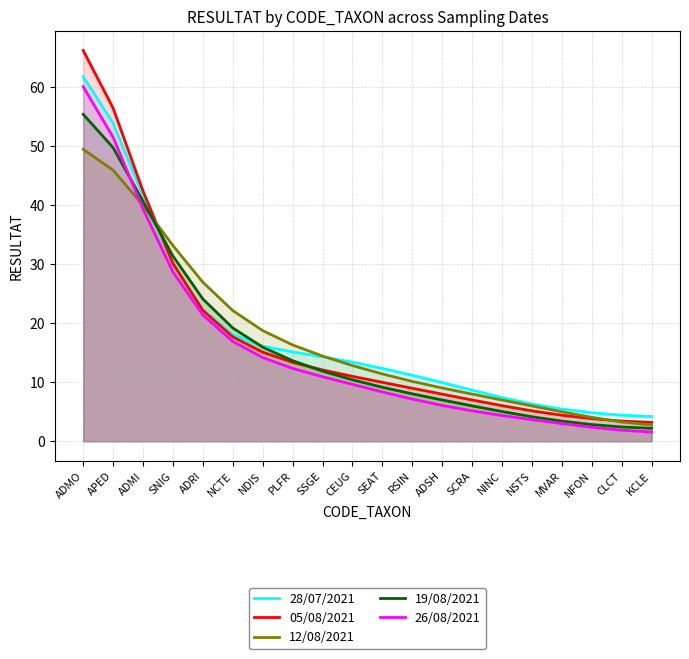

How many lines are shown in the chart?

5